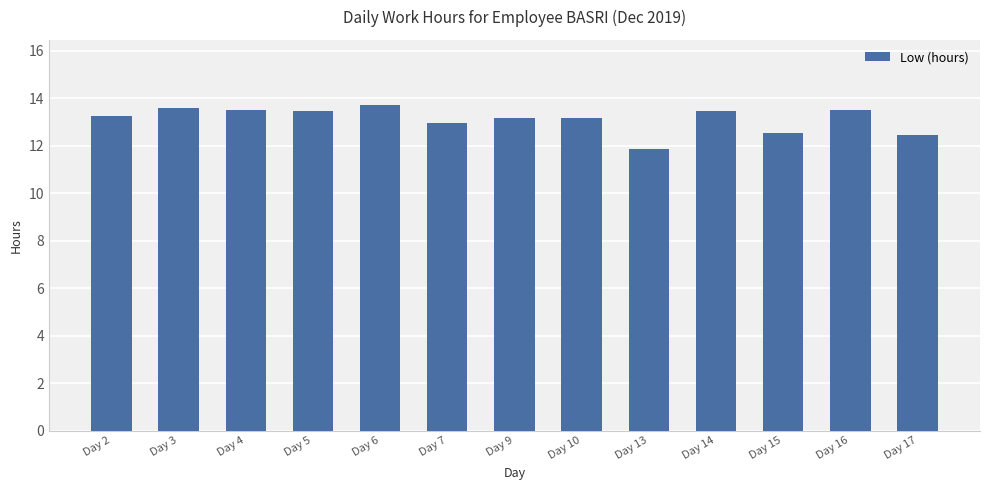

What is the value of the 4th bar from the left?

13.5